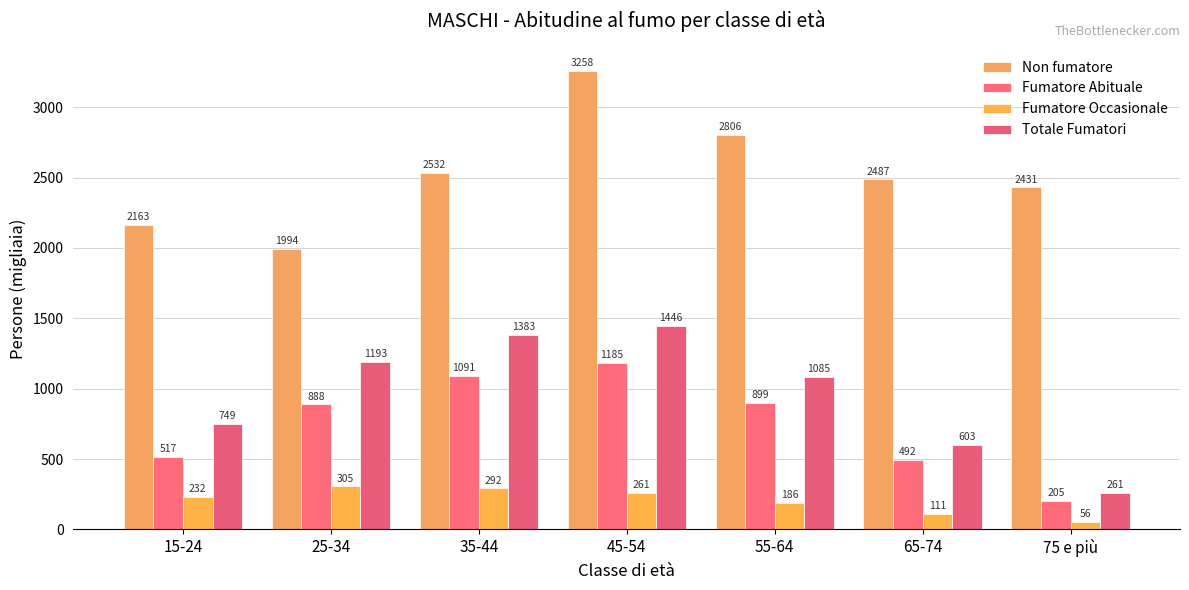

The value of Fumatore Abituale at 15-24 is 517. True or false?

True